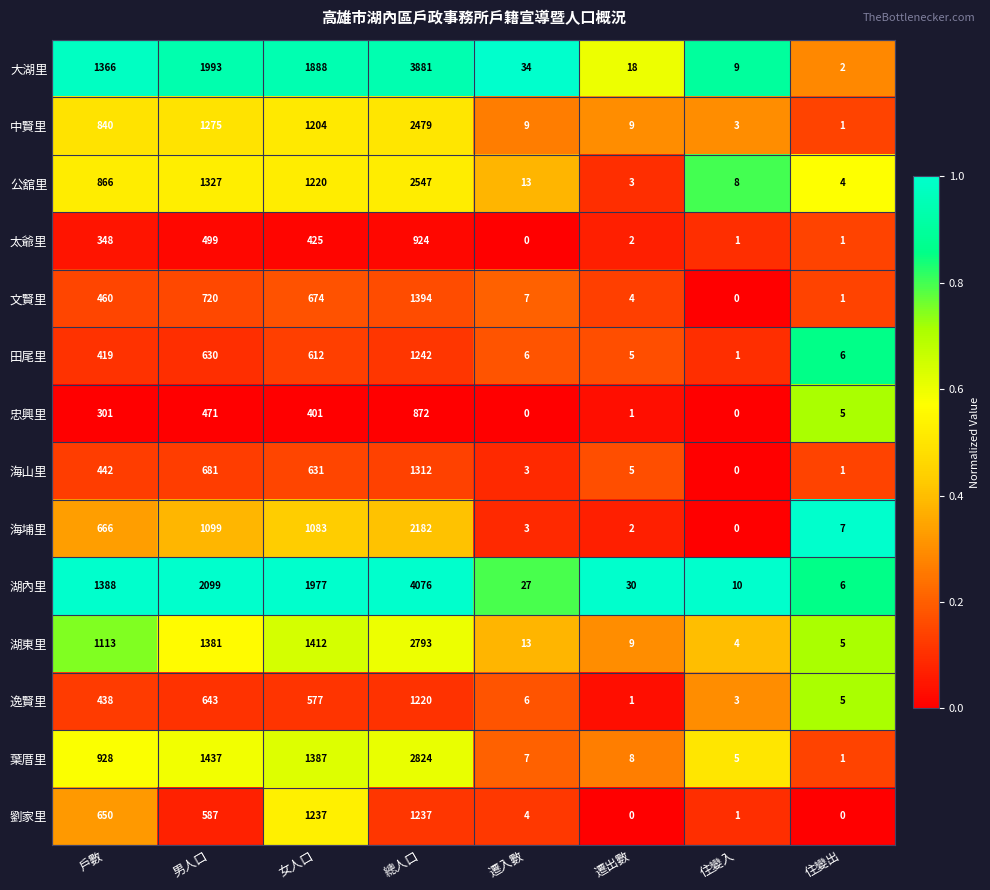

The value of 逸賢里 at 女人口 is 577. True or false?

True